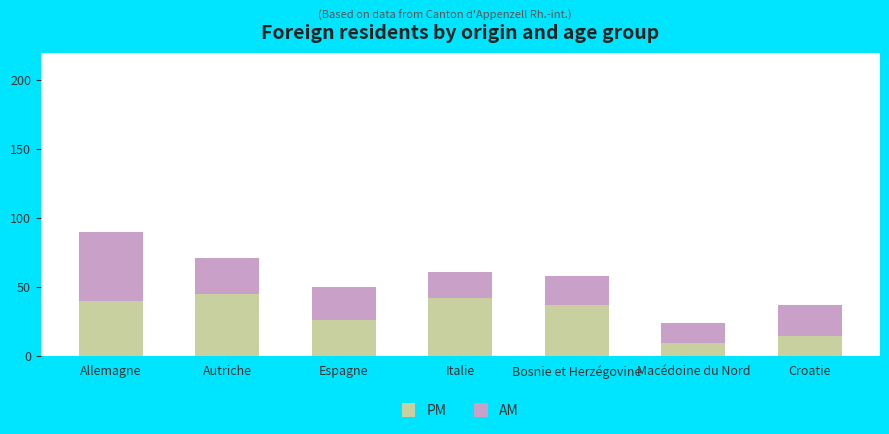

What is the minimum value for PM?

9